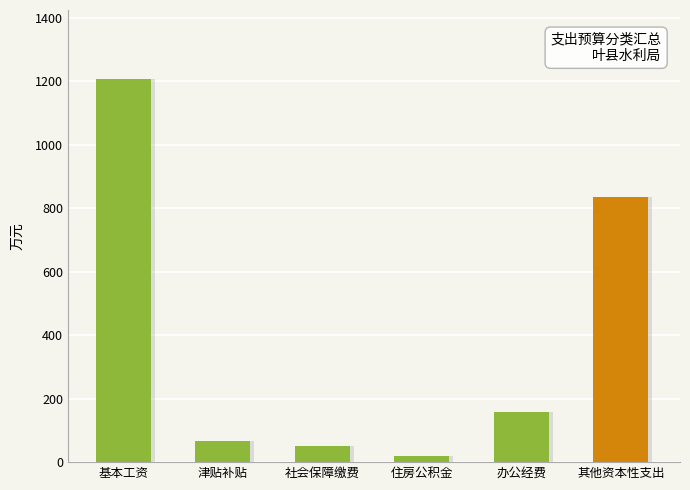

At which label does the data first exceed 157?

基本工资